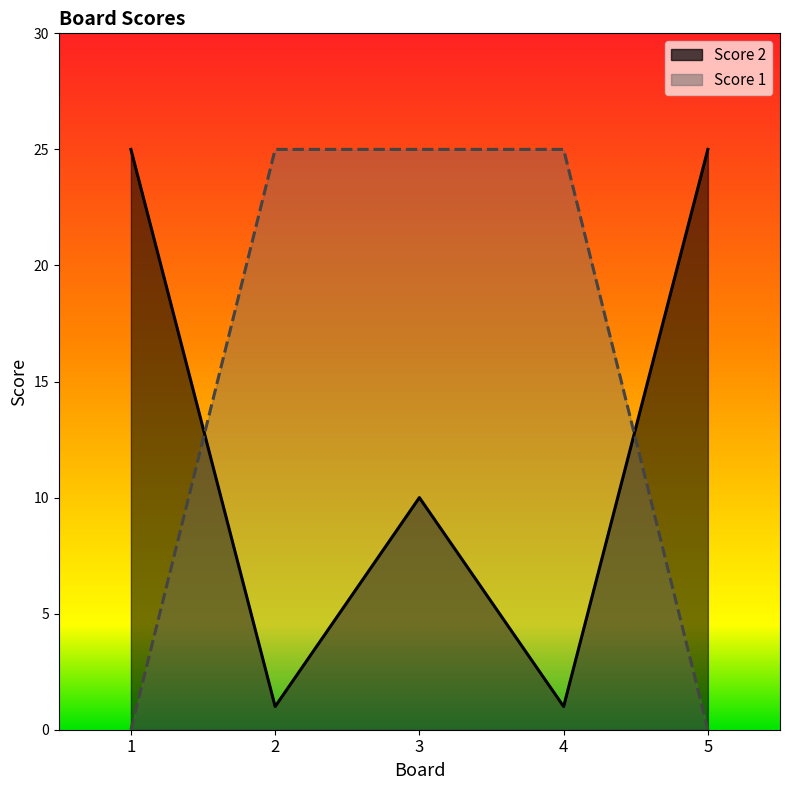

Which label corresponds to the largest value in the chart?

1